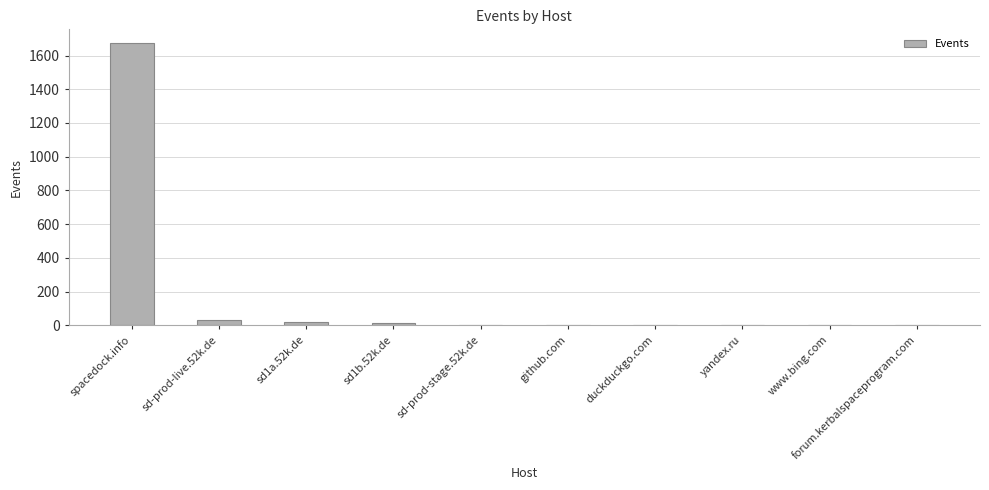

The chart shows a value of 12 at sd1b.52k.de. True or false?

True